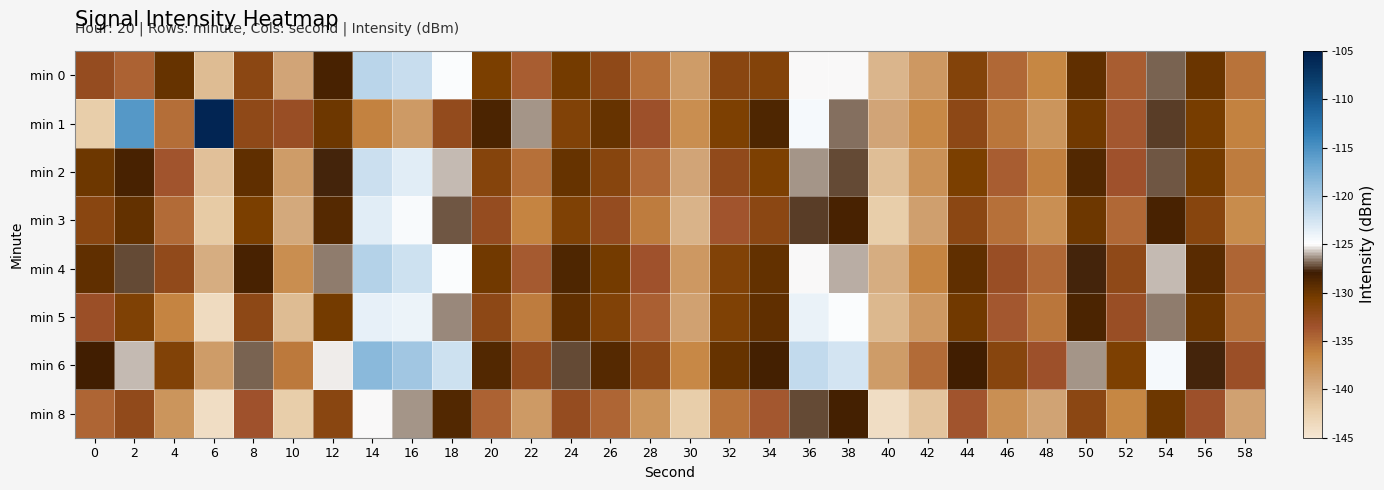

How many data points does each series have?

30